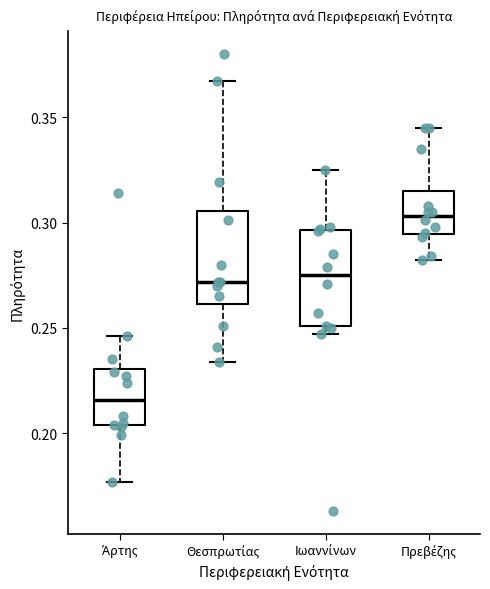

Where is the upper edge of the box for Άρτης on the y-axis? The values are not printed on the chart, so give them approximately, as read against the axis.

0.230